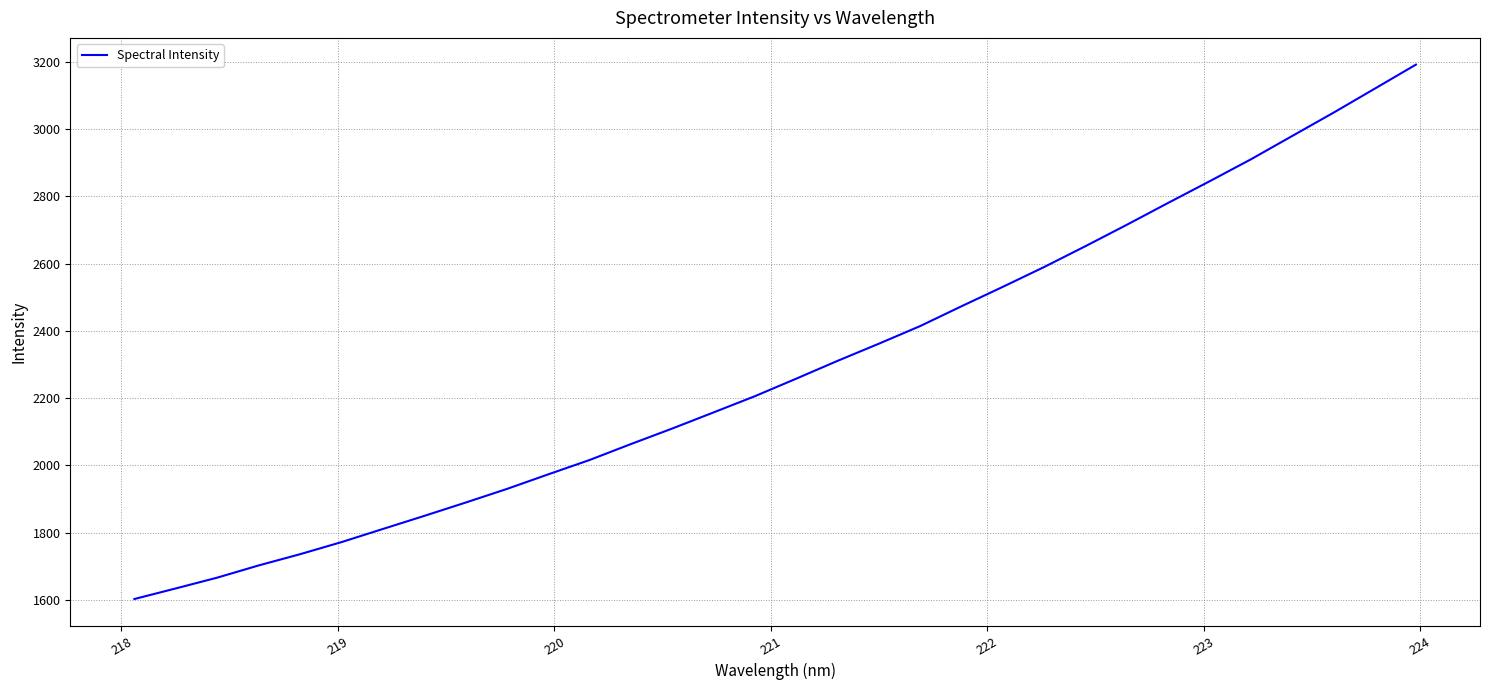

What is the smallest value displayed?

1602.5